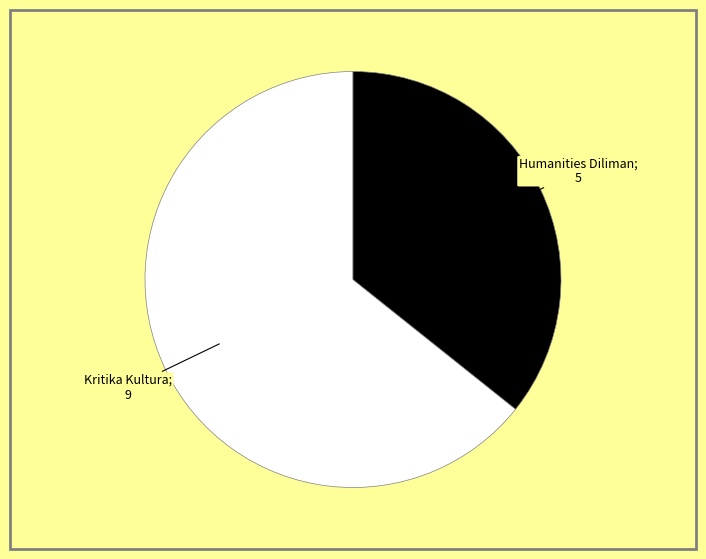

Count the number of slices in the pie.

2